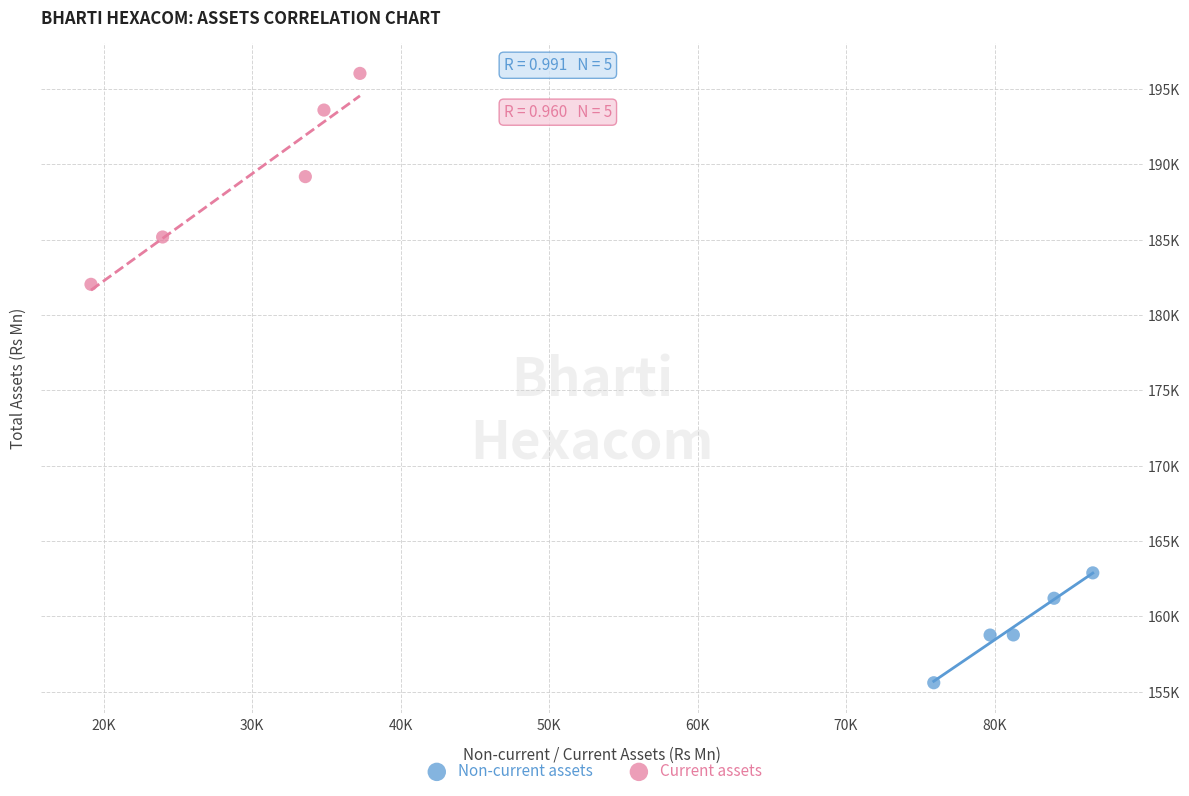

Which series reaches the minimum Y coordinate?

Non-current assets